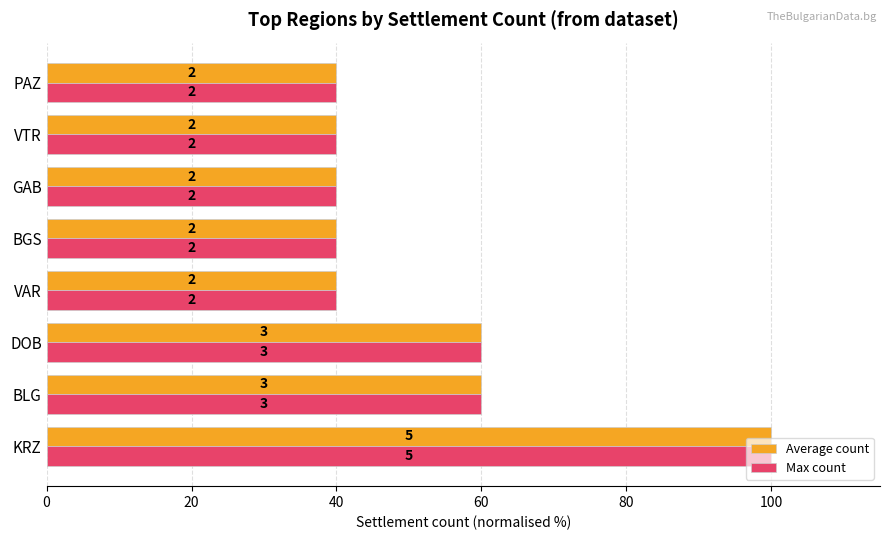

At how many categories does at least one series exceed 69?

1